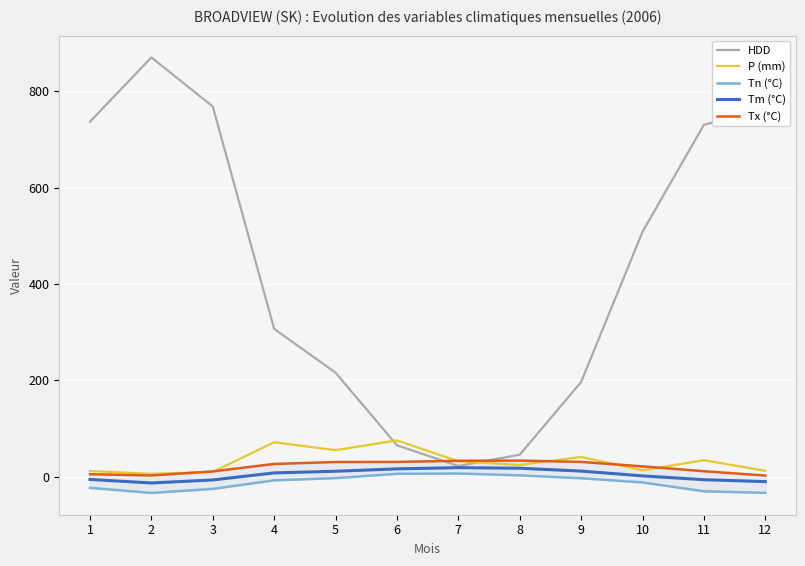

Which series has the largest total across all categories?

HDD